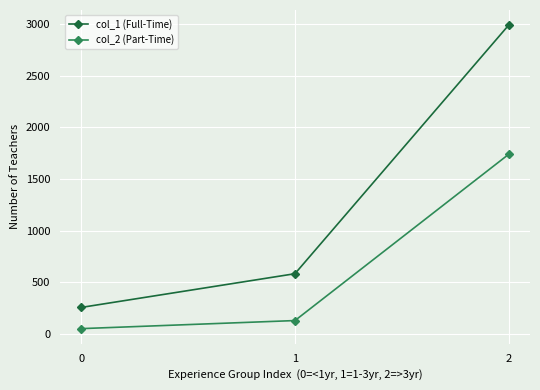

How many lines are shown in the chart?

2